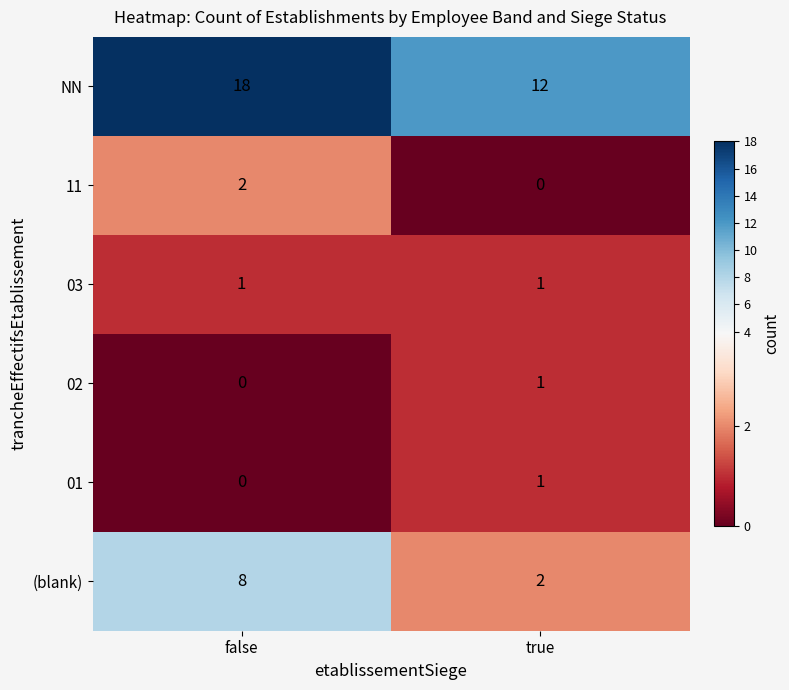

Rank the categories by (blank) value from highest to lowest.

false, true